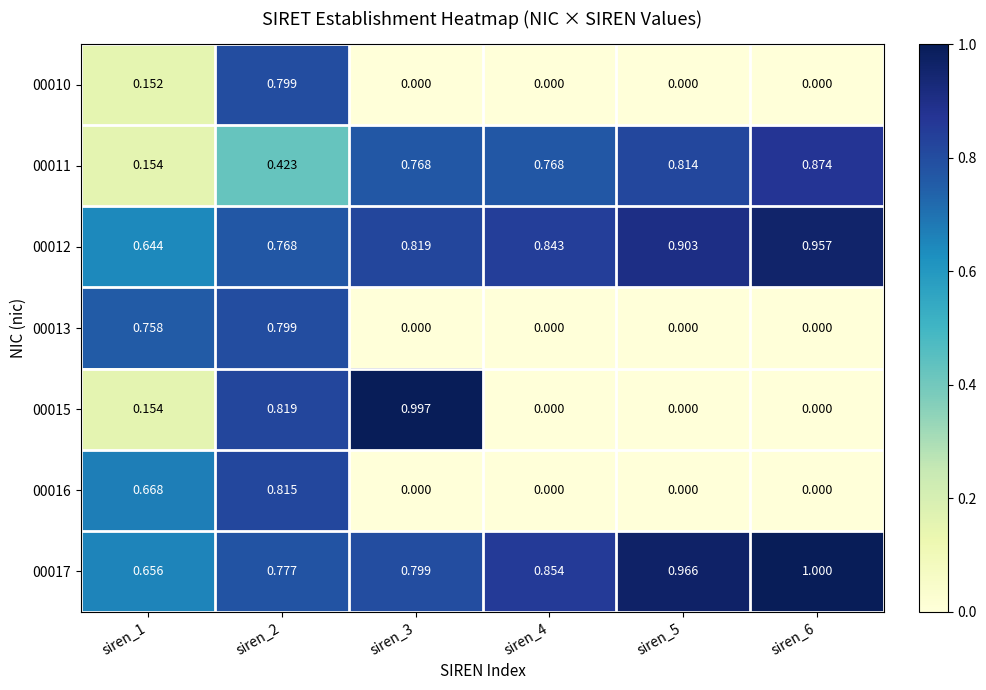

Is the value of 00015 at siren_3 greater than the value of 00016 at siren_6?

Yes